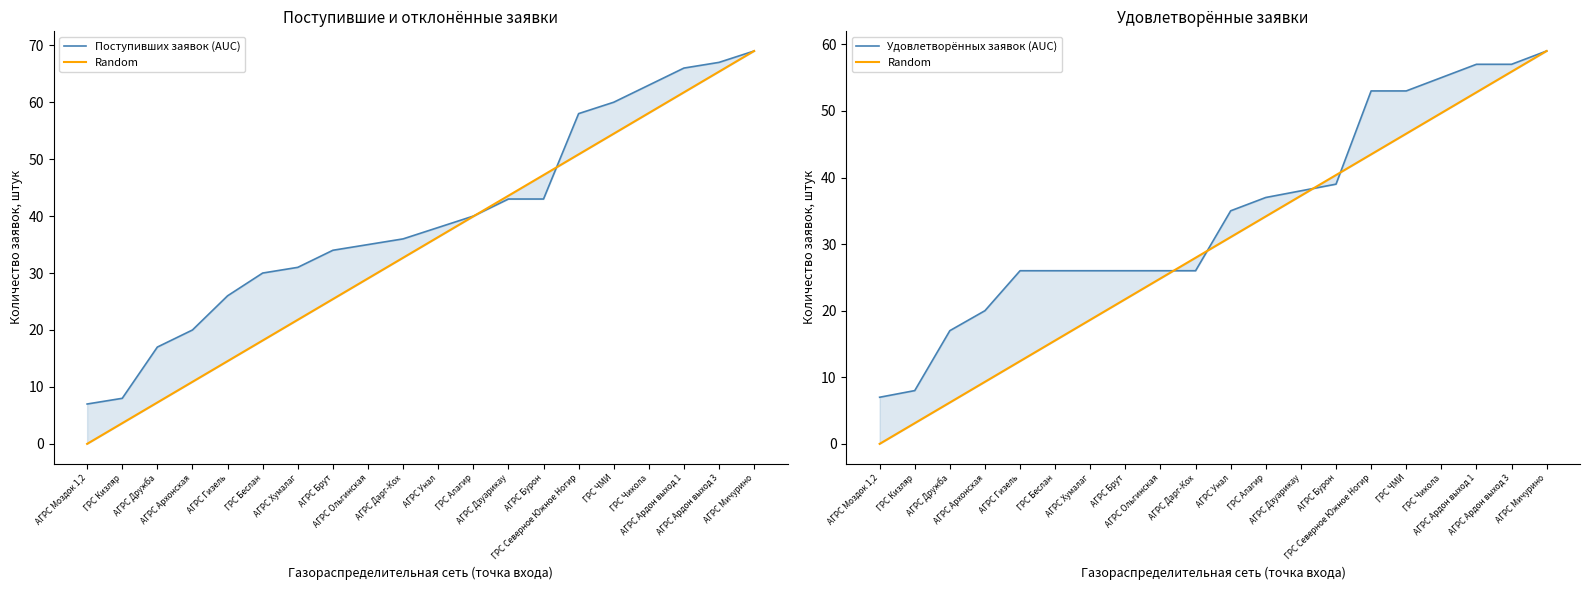

Rank the series at АГРС Ардон выход 3 from lowest to highest value.

Random, Удовлетворённых заявок (AUC), Поступивших заявок (AUC)